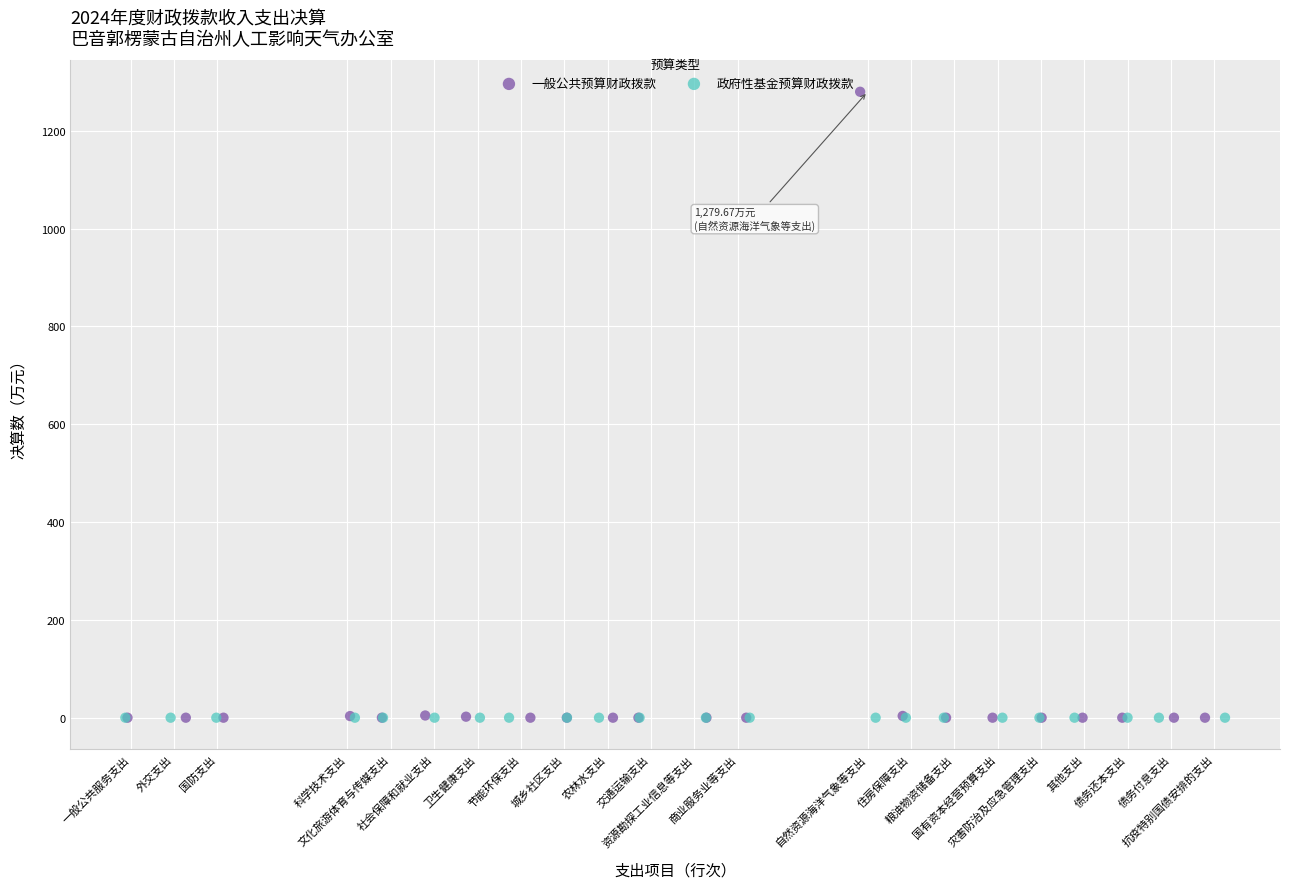

Which series contains the highest Y value?

一般公共预算财政拨款